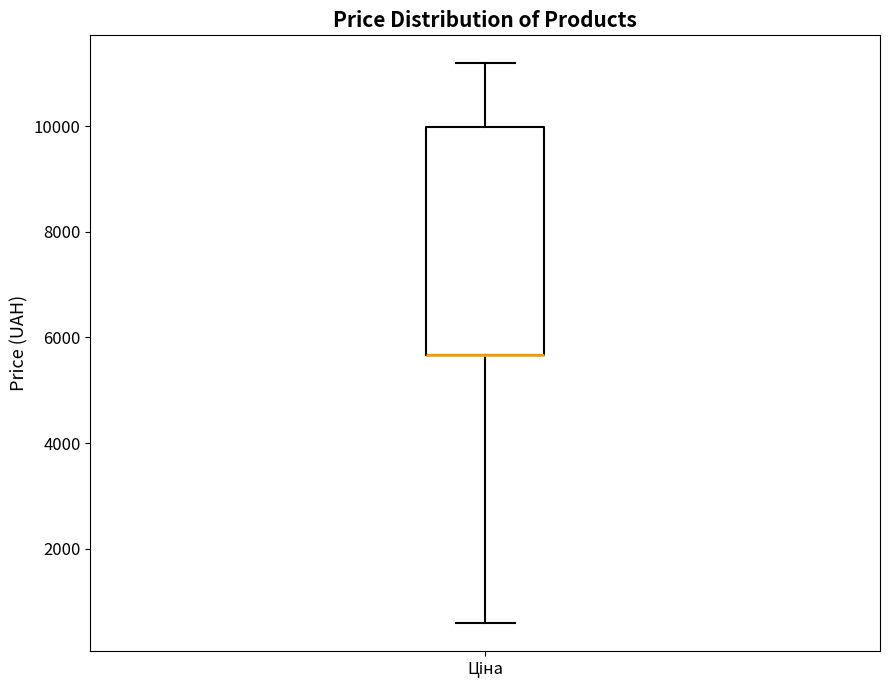

Transcribe this box plot: give where the median line is, the range the box spans, and where the two whiskers end, as read against the y-axis. The values are not printed on the chart, so give them approximately, as read against the axis.

median 5600 (drawn on the box's lower edge), box 5600 to 10000, whiskers 600 to 11200